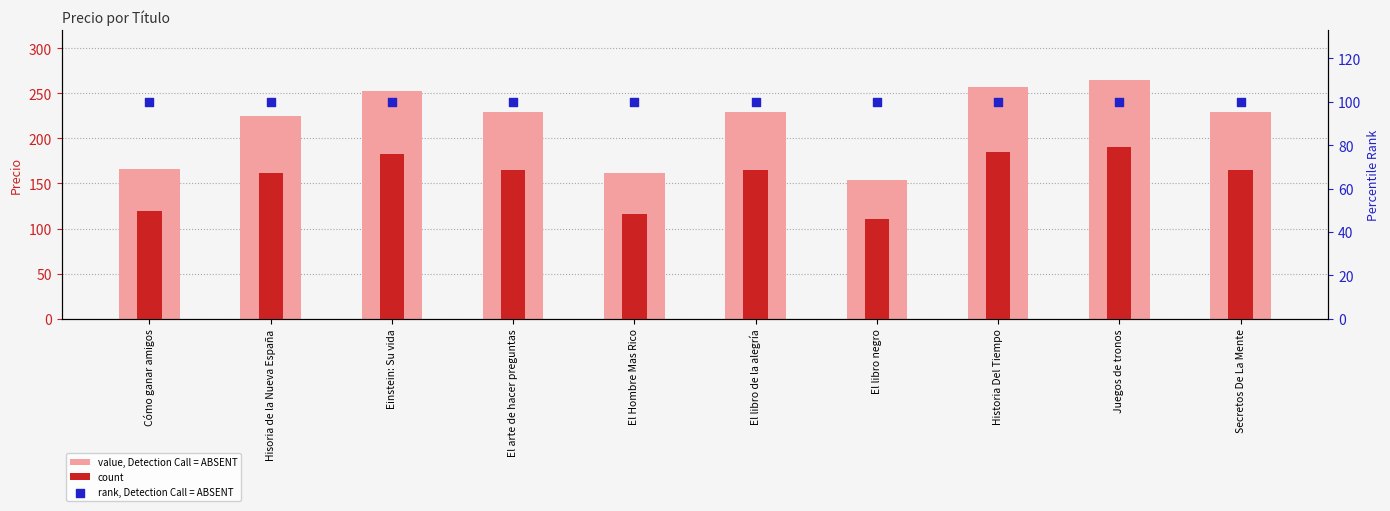

At how many categories does at least one series exceed 229?

3